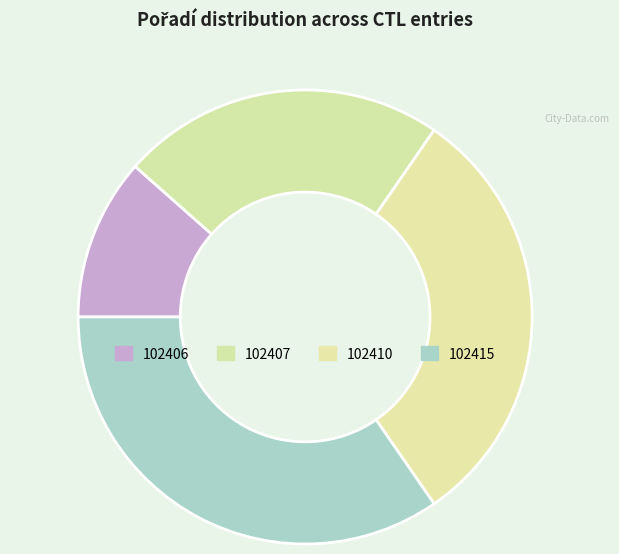

What is the largest slice in the pie chart?

102415